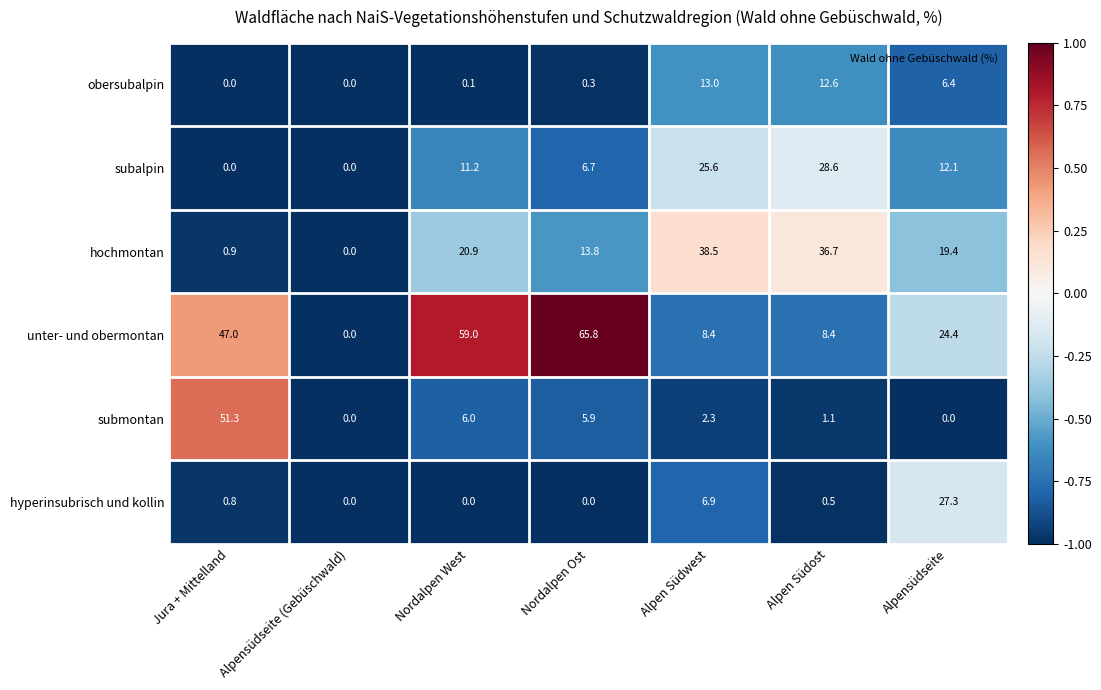

True or false: subalpin has a value of 0.0 at Jura + Mittelland.

True